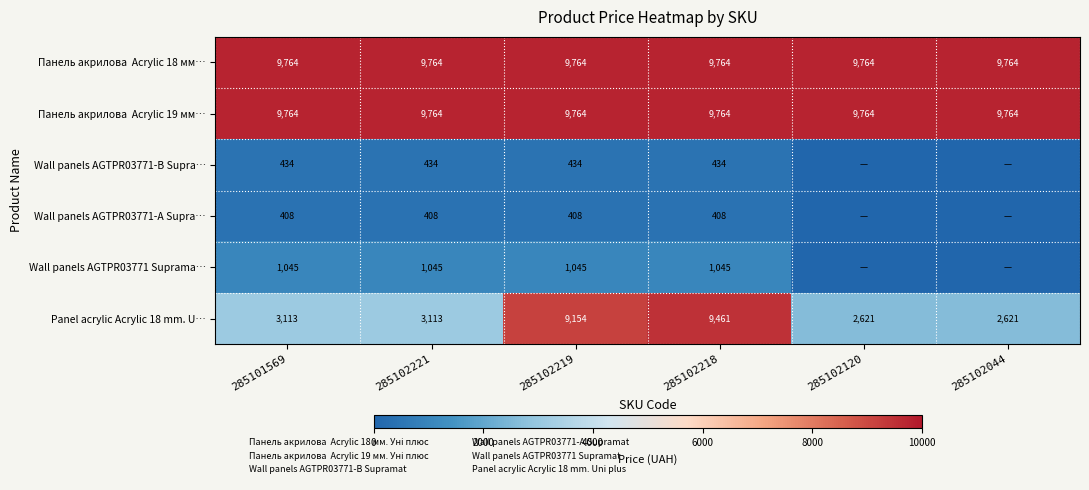

Which category has the lowest value in the Wall panels AGTPR03771 Suprama… series?

285102120